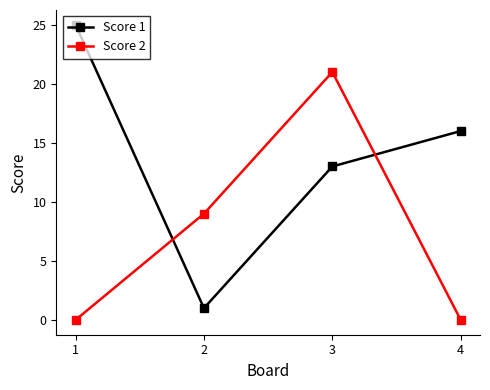

What is the greatest value displayed?

25